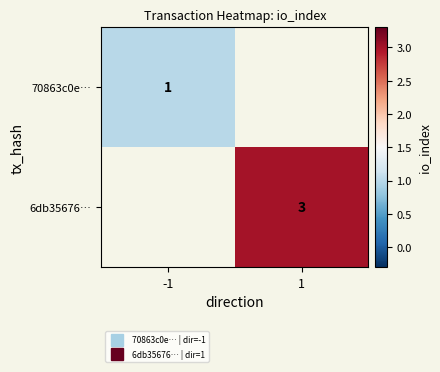

At which category does the chart reach its minimum across all series?

-1